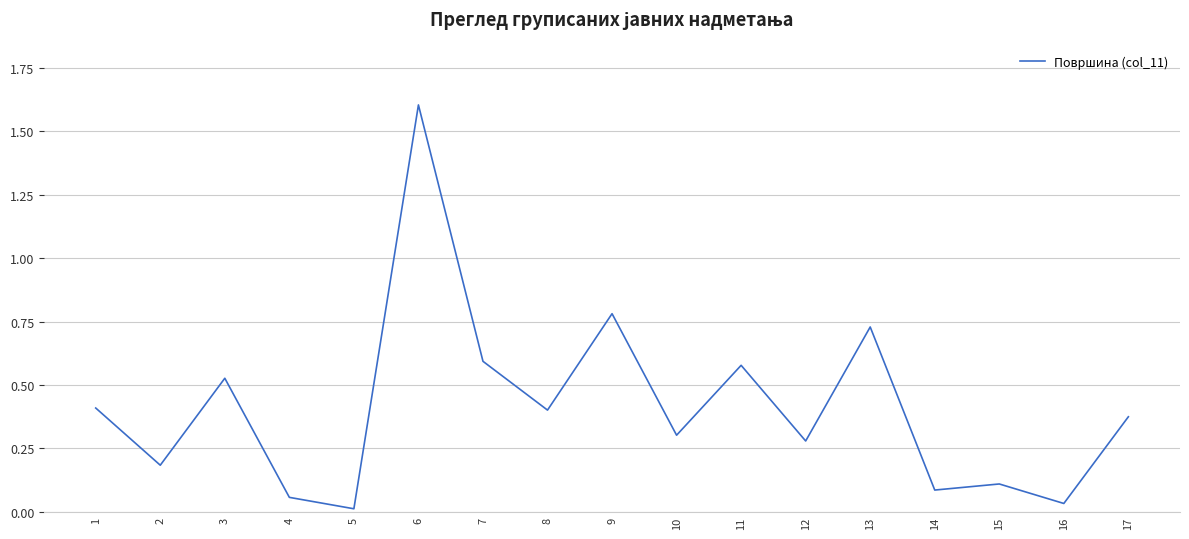

What is the difference between the values at 6 and 3?

1.1